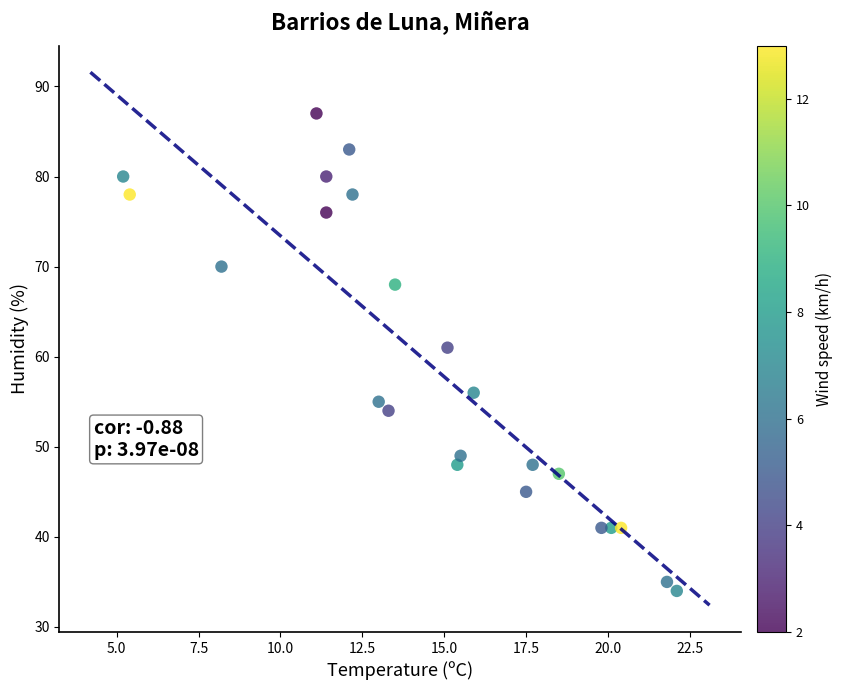

What is the range of Y values (max minus min)?

53